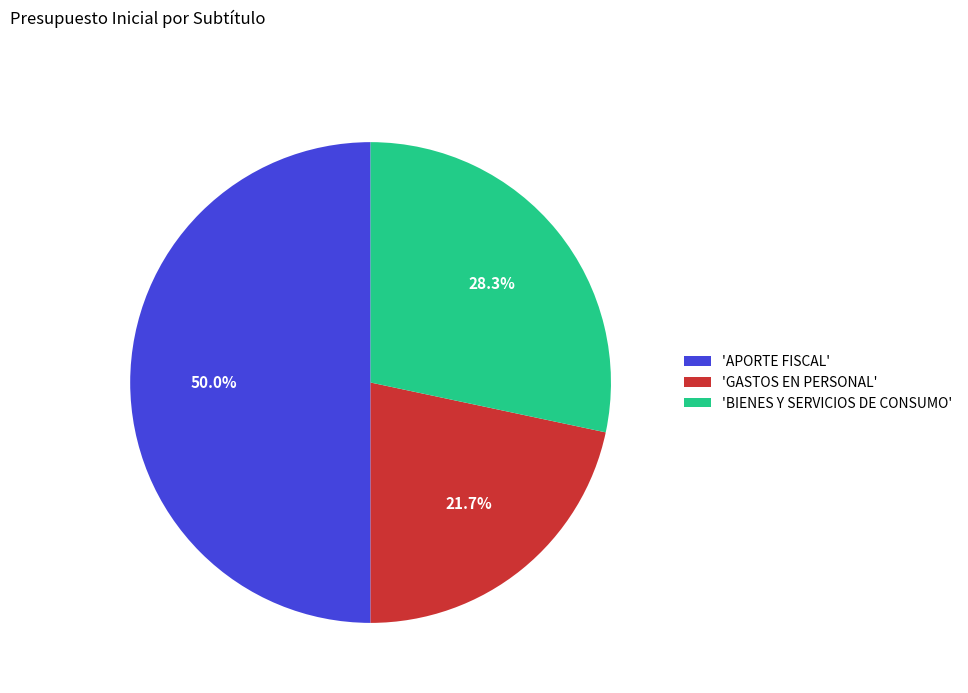

Rank the categories by value from lowest to highest.

'GASTOS EN PERSONAL', 'BIENES Y SERVICIOS DE CONSUMO', 'APORTE FISCAL'